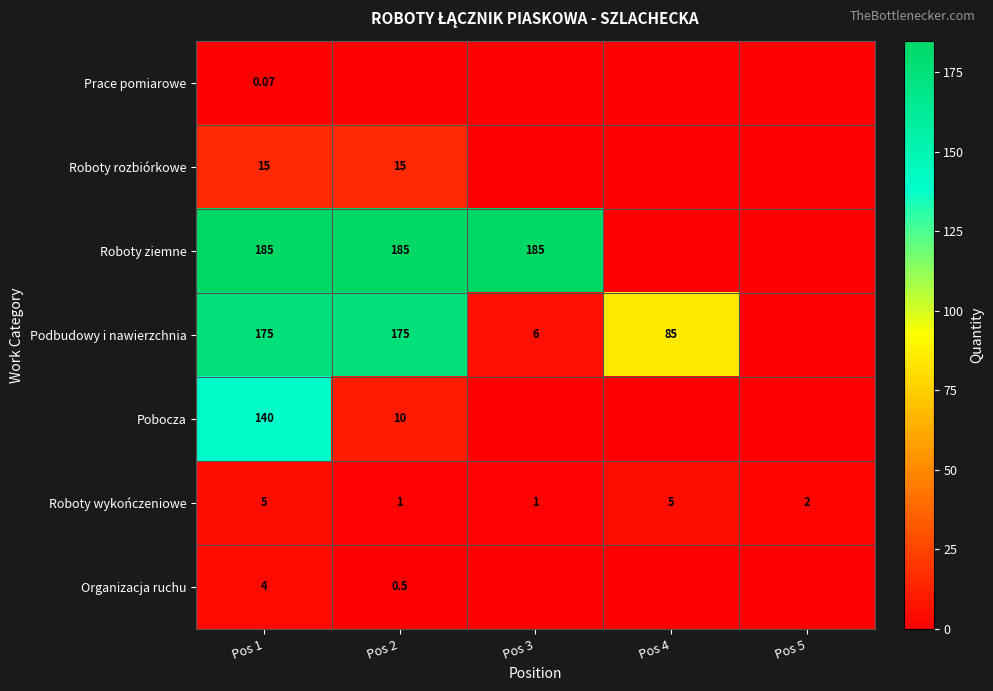

What is the difference between the highest and lowest values at Pos 4?

85.0